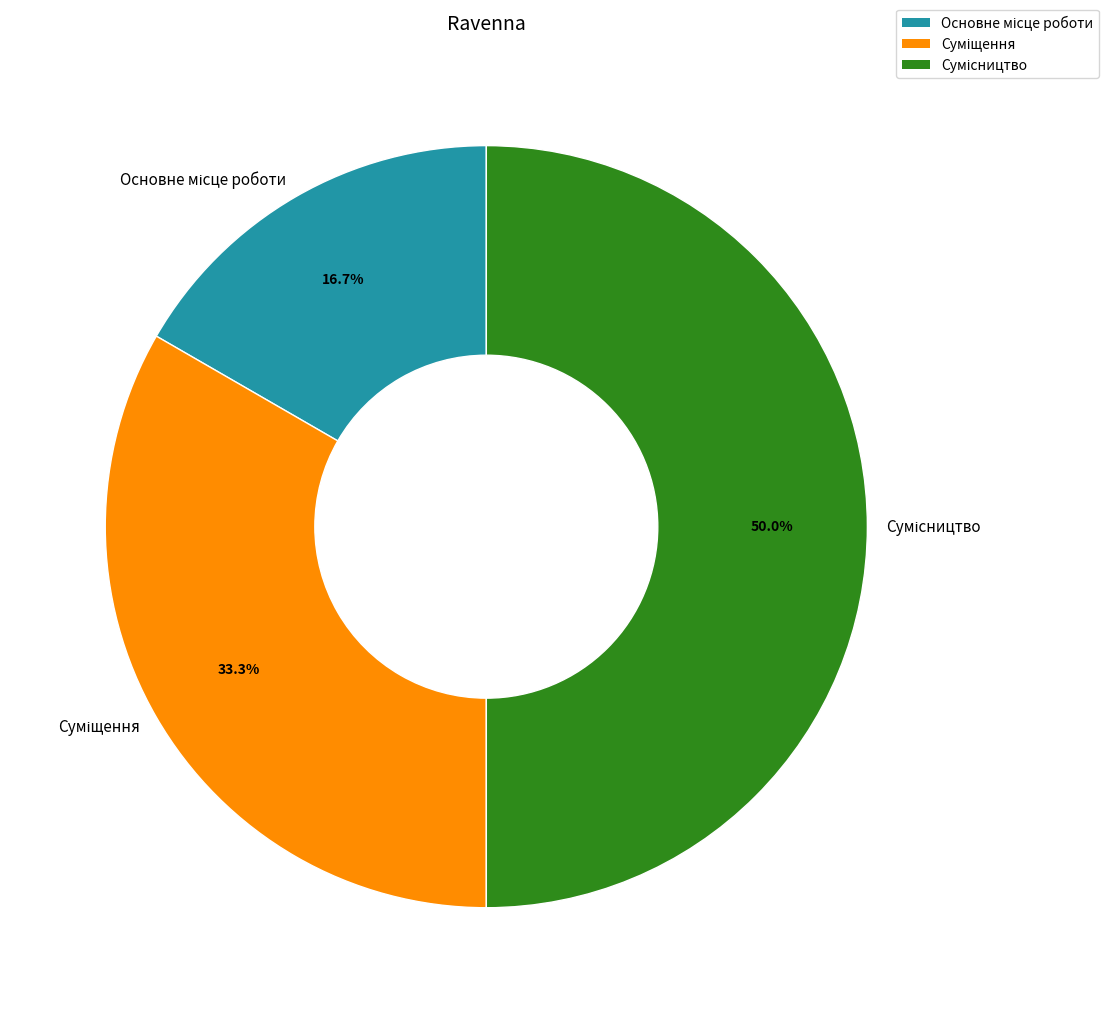

How many slices are in this pie chart?

3